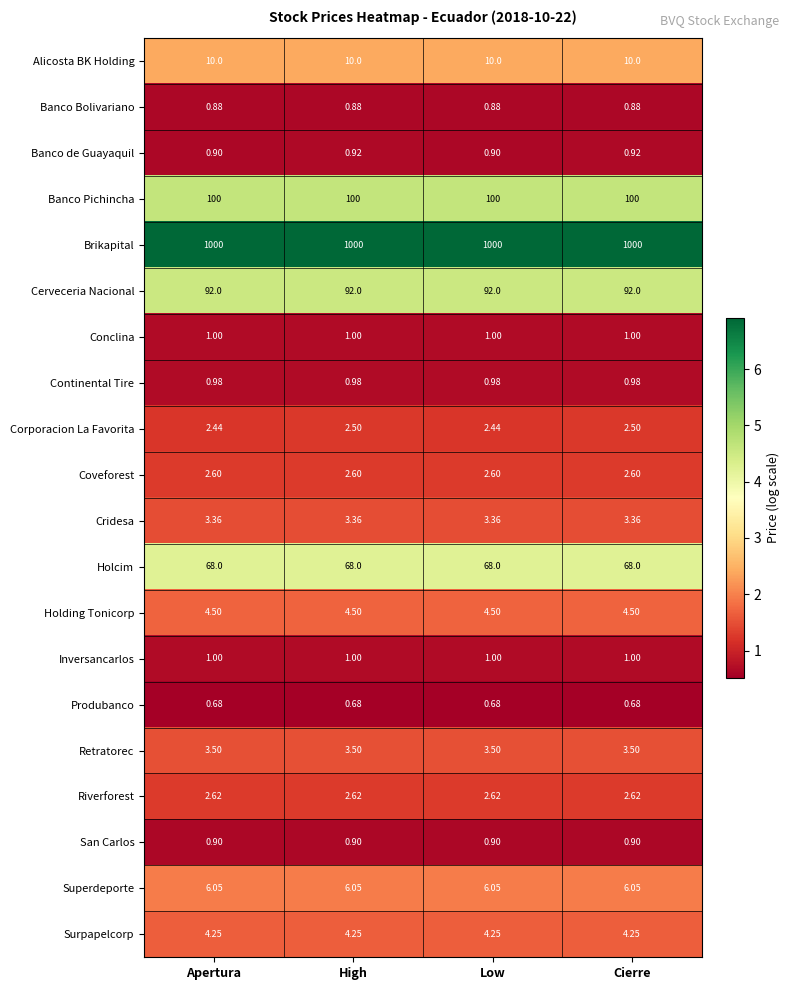

Which series has the widest spread of values?

Corporacion La Favorita